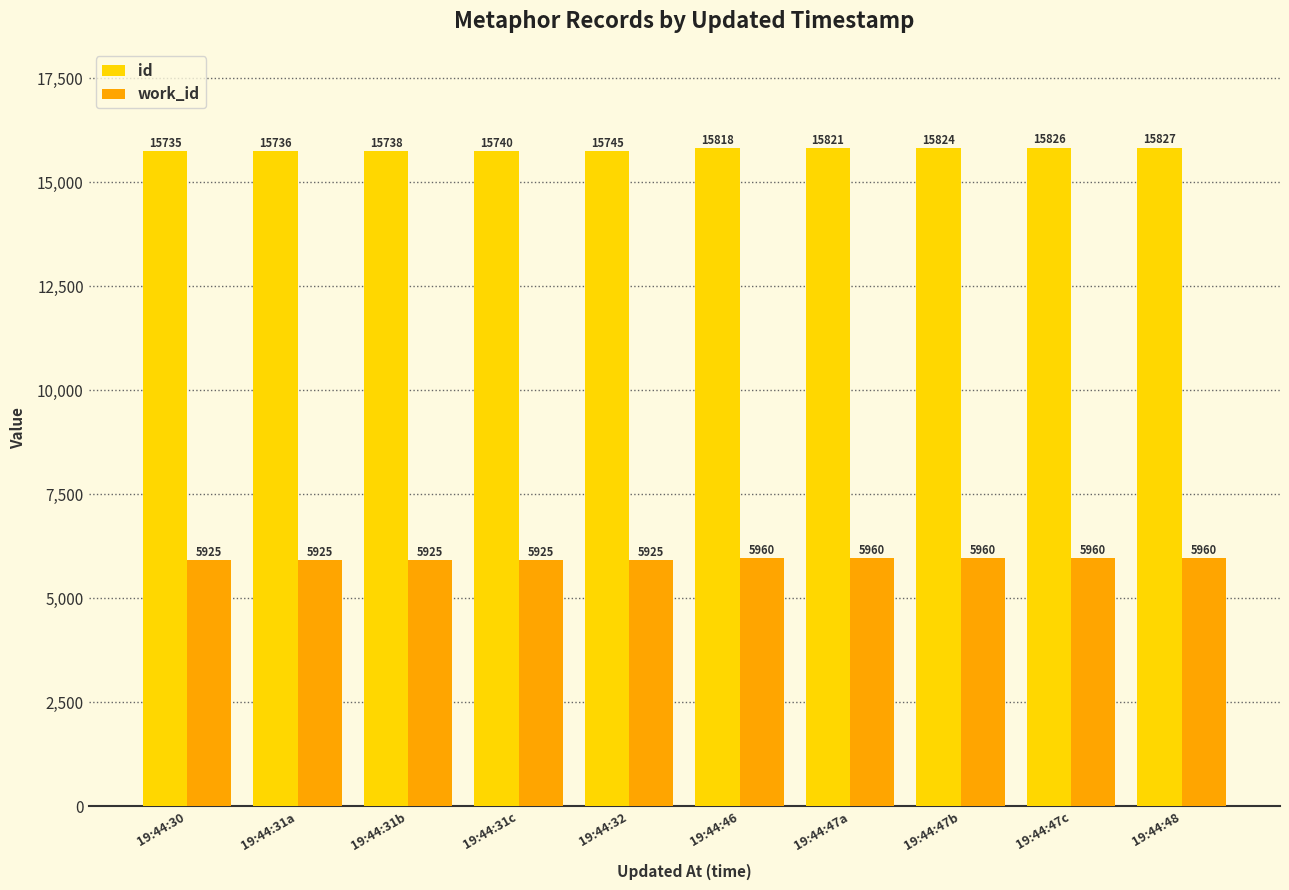

True or false: work_id has a value of 9313 at 19:44:31c.

False